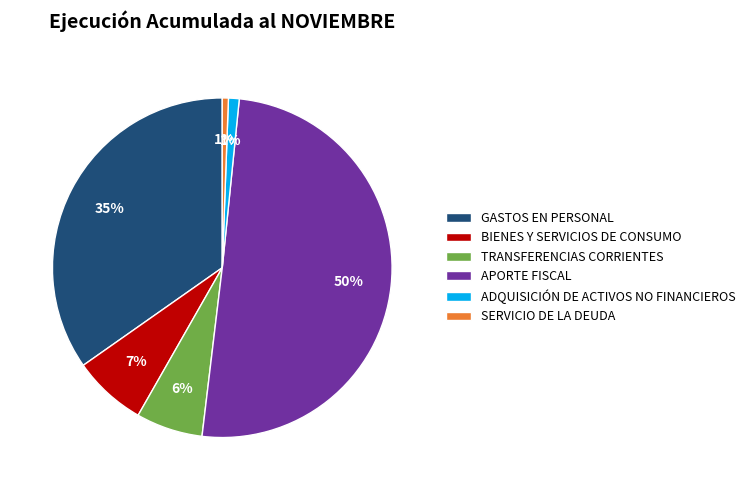

True or false: TRANSFERENCIAS CORRIENTES accounts for 1% of the total.

False